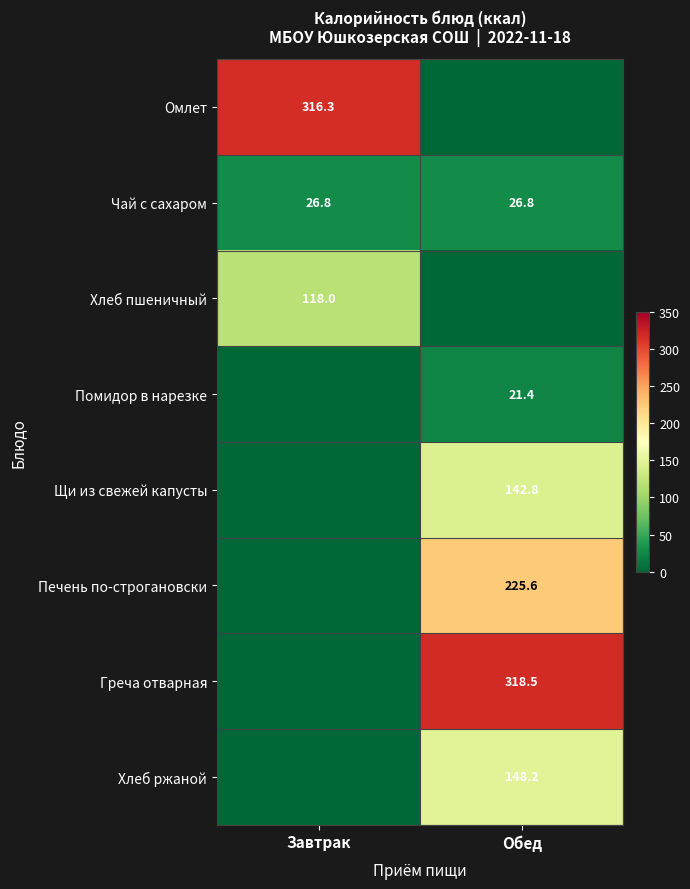

True or false: Греча отварная has a value of 473.6 at Обед.

False